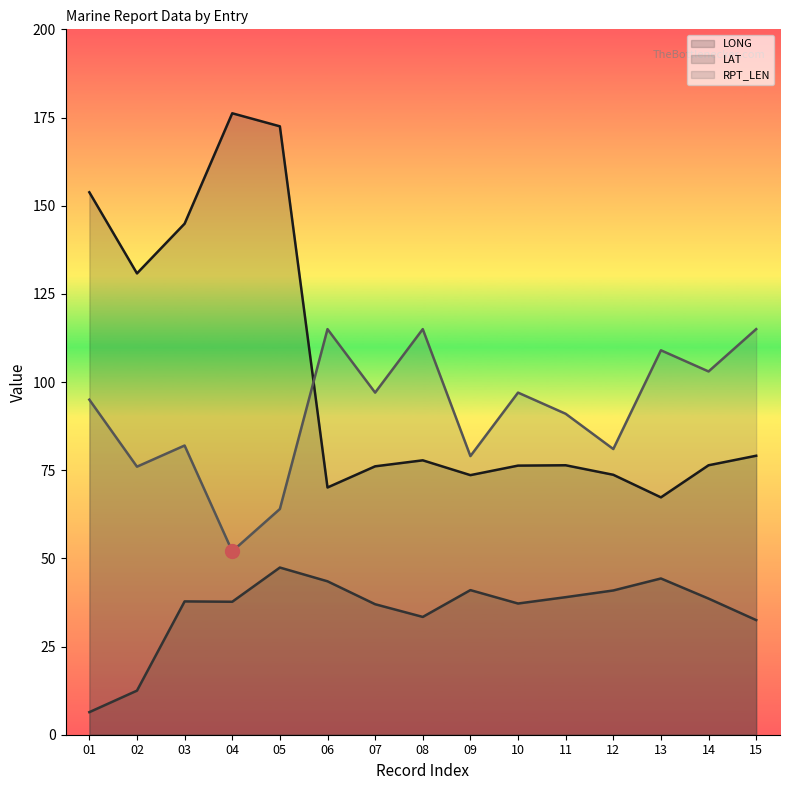

What is the difference between the LONG values at 08 and 15?

1.3